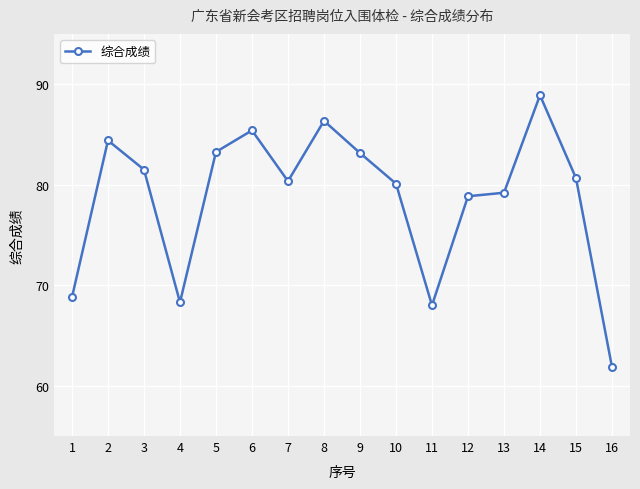

True or false: the data shows 68.8 at 1.

True